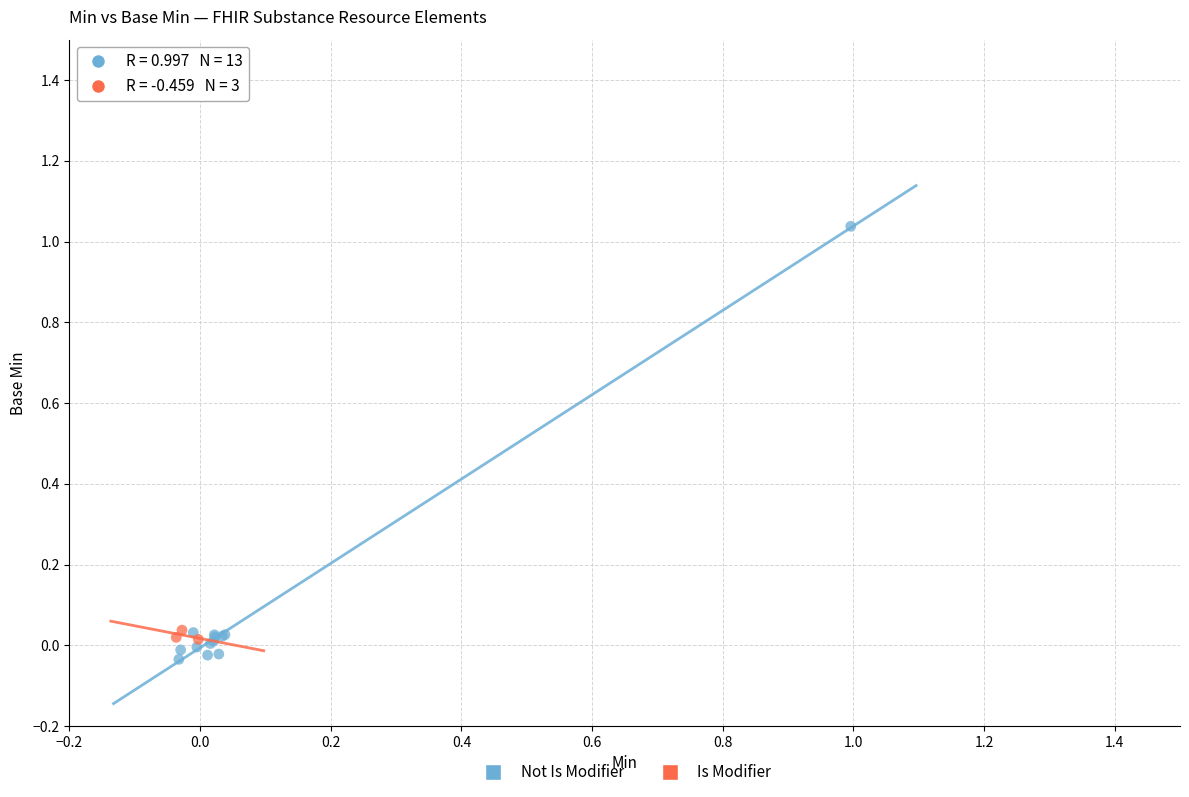

Which series has the largest Y range (max minus min)?

Not Is Modifier